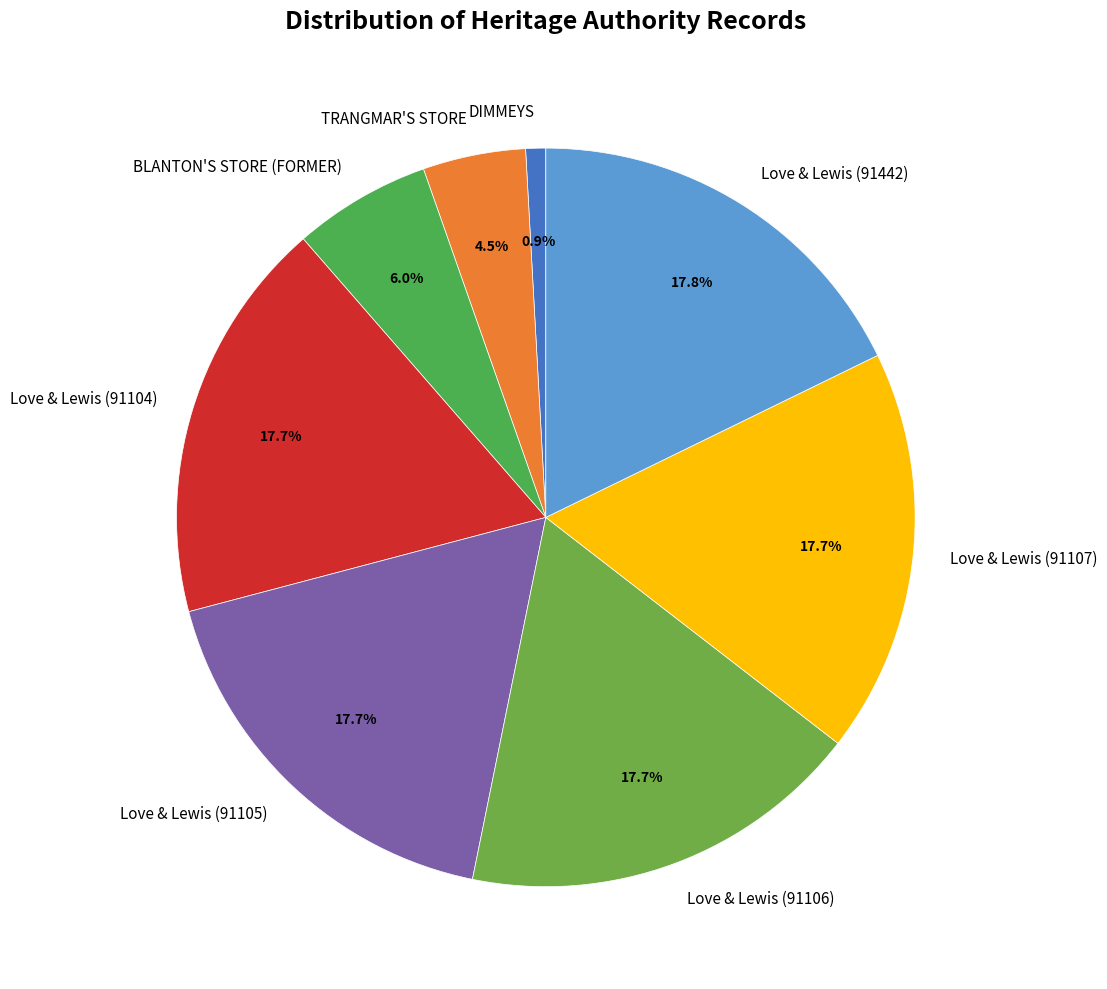

Does any single category account for the majority?

No